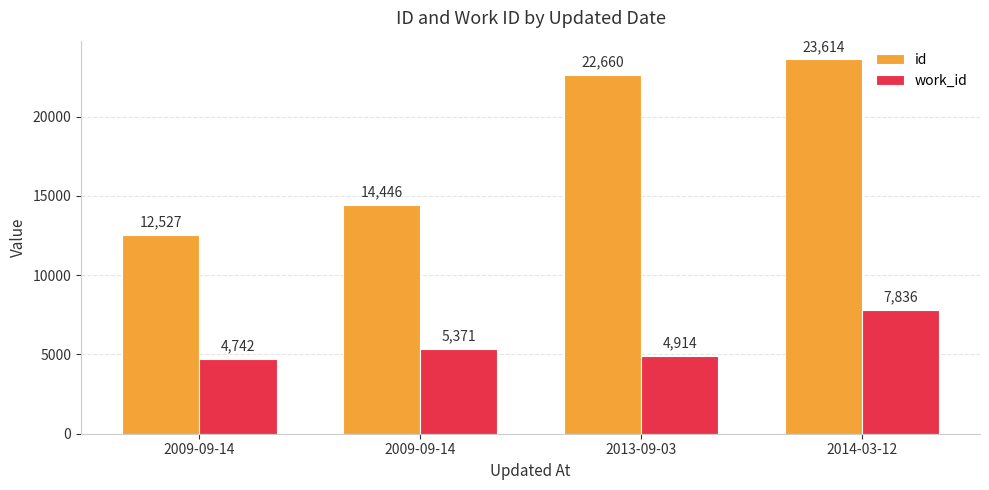

Reading left to right, extract all data points from this chart.

id: 2009-09-14=12527	2009-09-14=14446	2013-09-03=22660	2014-03-12=23614
work_id: 2009-09-14=4742	2009-09-14=5371	2013-09-03=4914	2014-03-12=7836